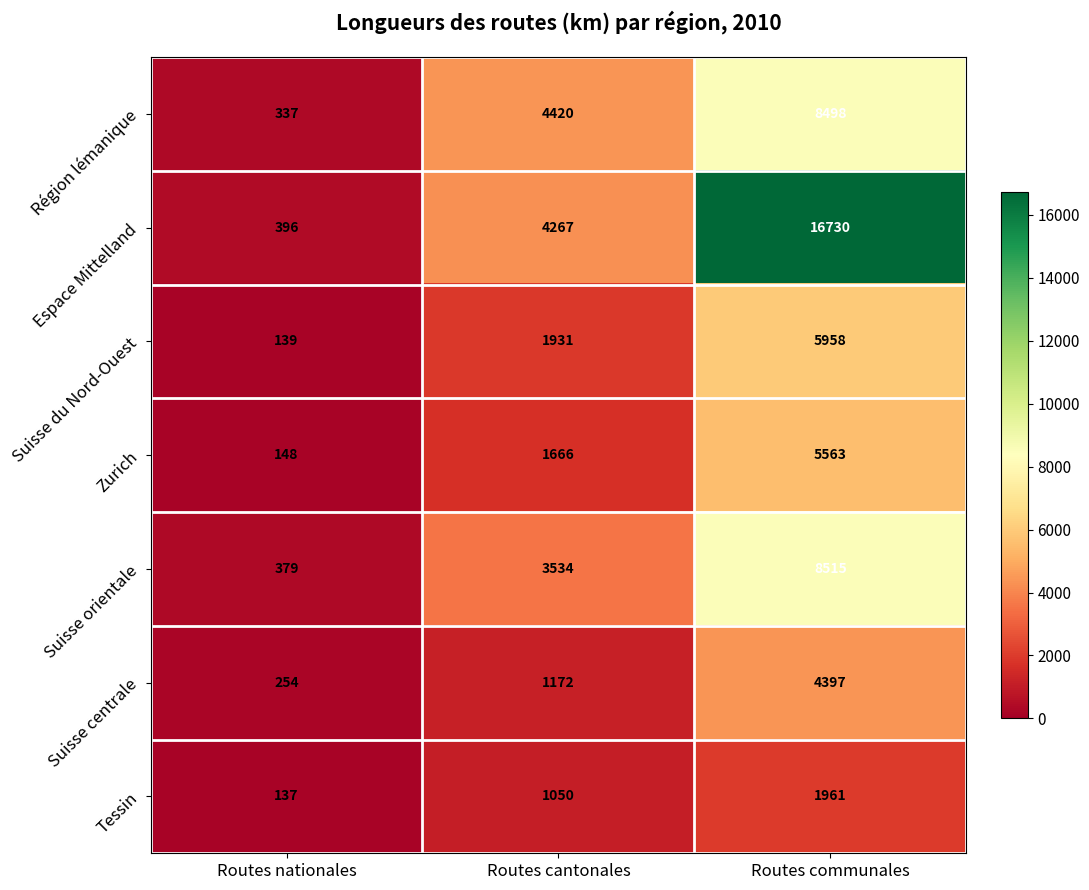

Is it true that Suisse centrale equals 1172 at Routes cantonales?

True